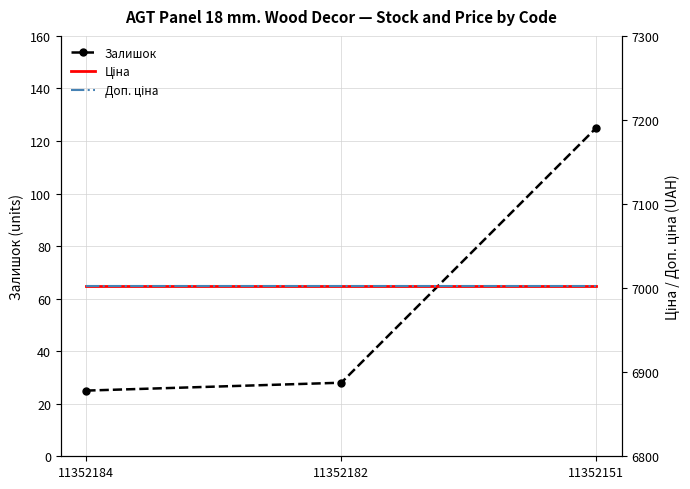

What is the sum of the Залишок values at 11352182 and 11352151?

153